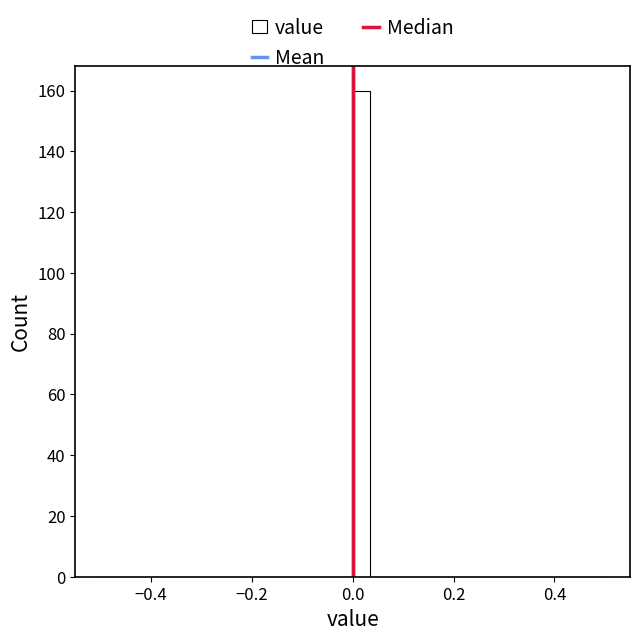

Read against the x-axis, roughly where is the centre of the tallest bar?

0.02